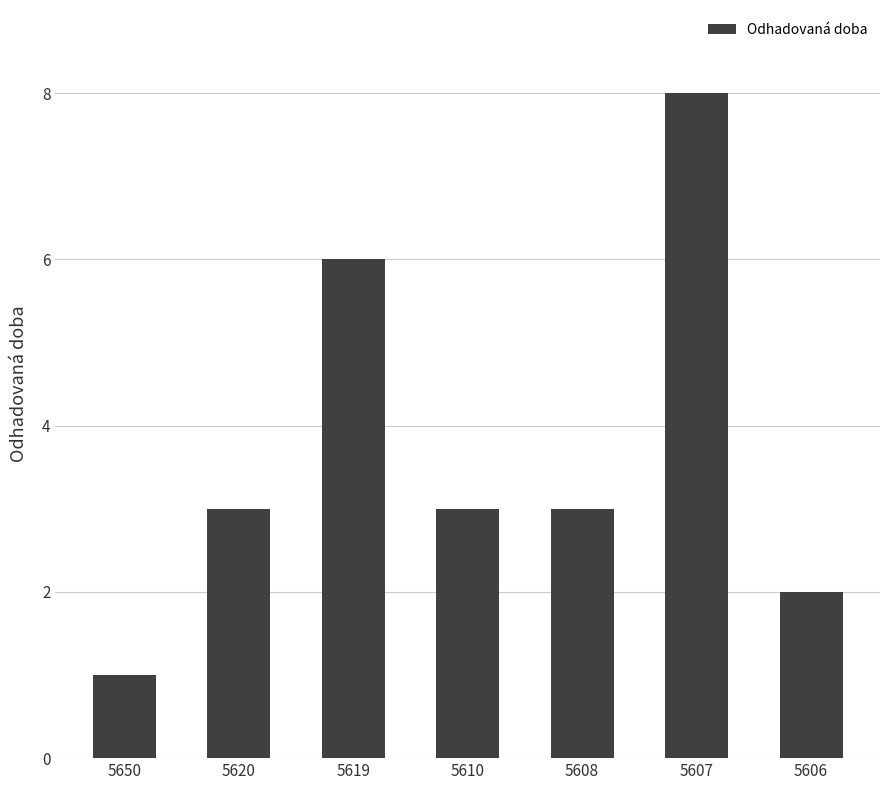

True or false: the data shows 1 at 5620.

False